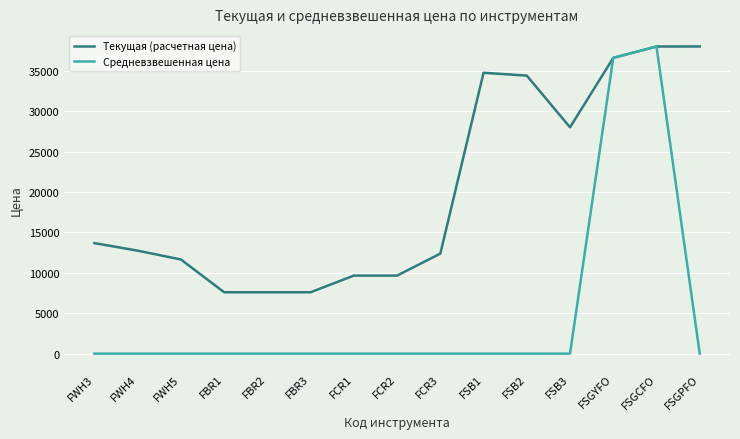

What is the difference between the Средневзвешенная цена values at FSB1 and FSGYFO?

36597.0